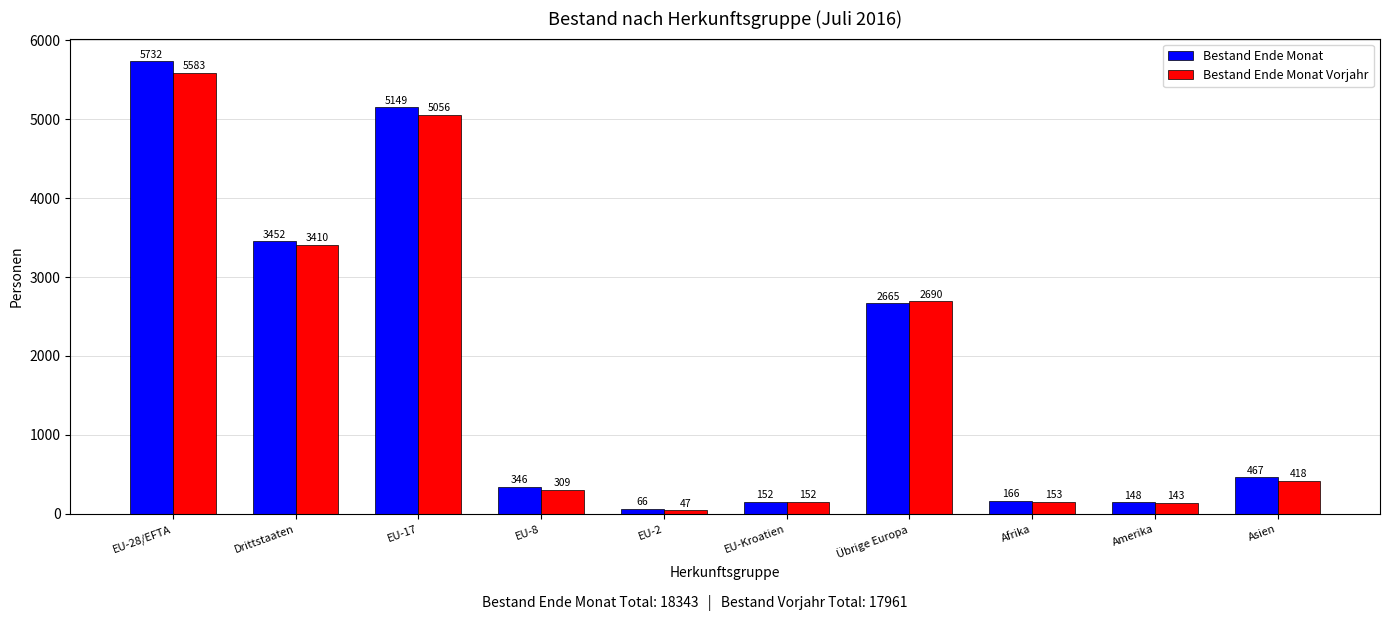

Is it true that Bestand Ende Monat Vorjahr equals 418 at Asien?

True